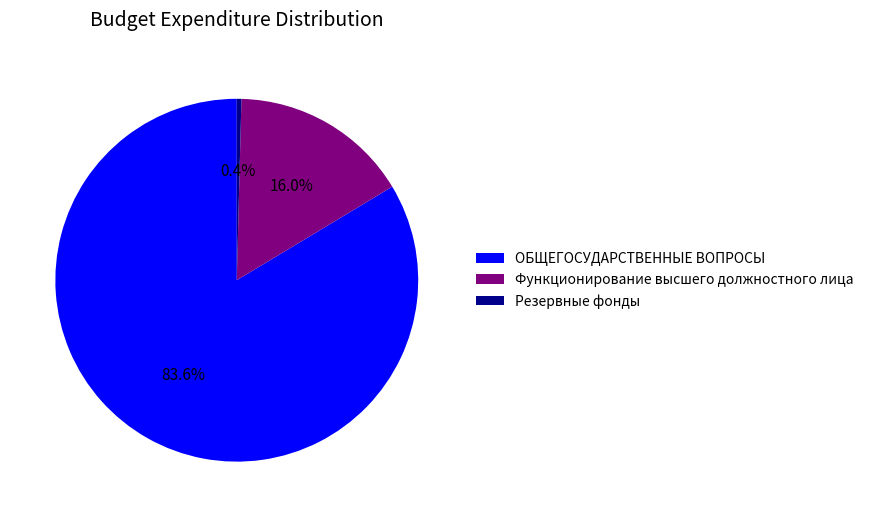

To the nearest percent, what portion does ОБЩЕГОСУДАРСТВЕННЫЕ ВОПРОСЫ represent?

84%